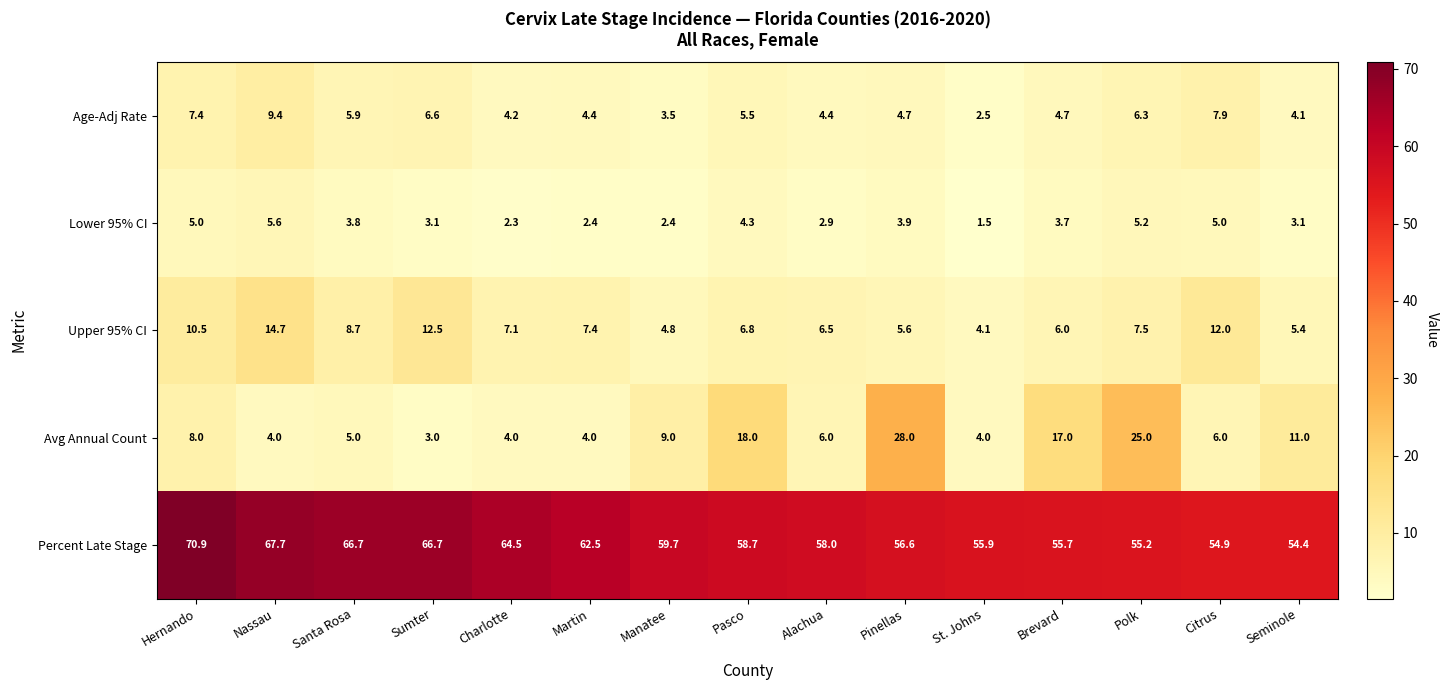

At which category does the chart reach its peak across all series?

Hernando